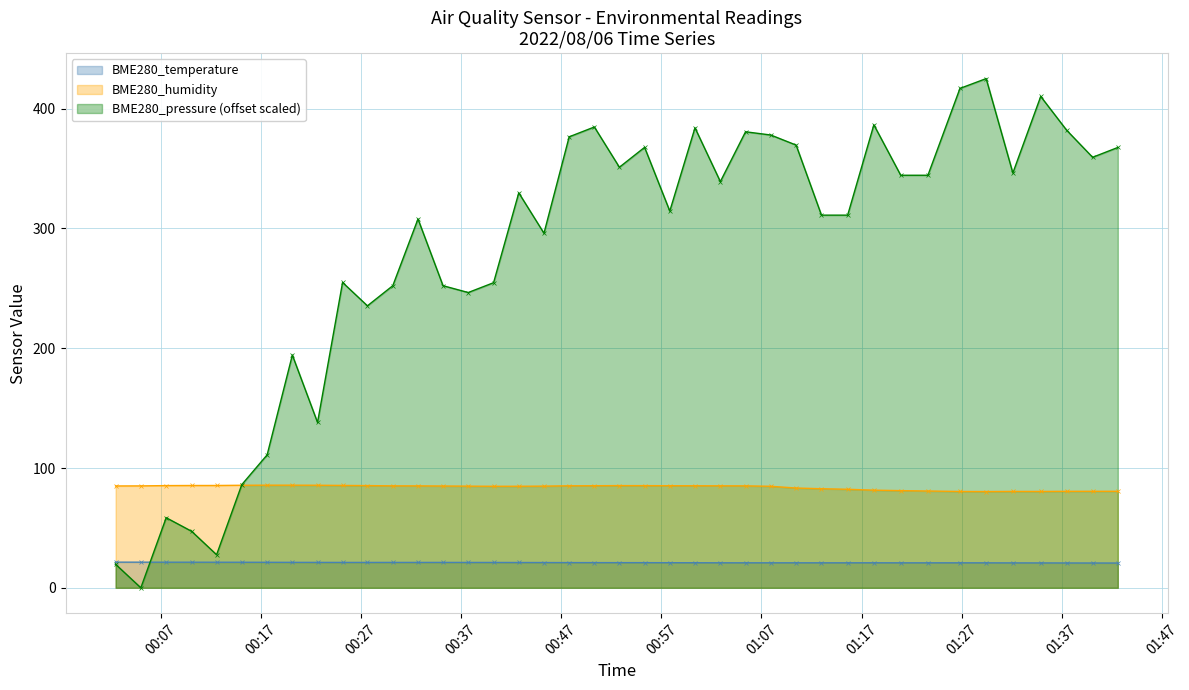

What is the difference between the BME280_humidity values at 2022/08/06 00:05:01 and 2022/08/06 01:15:37?

2.8